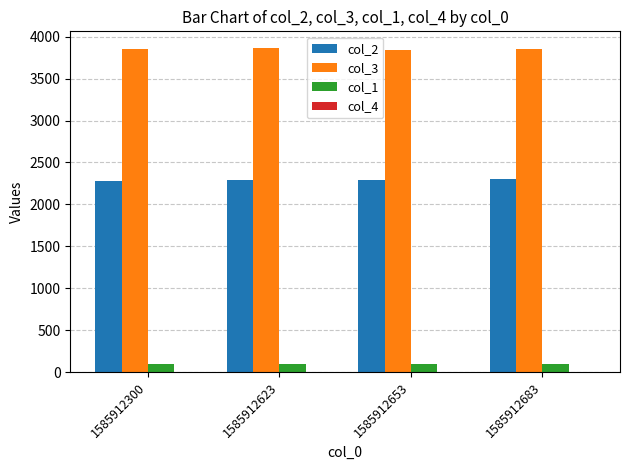

What is the sum of all col_2 values?

9169